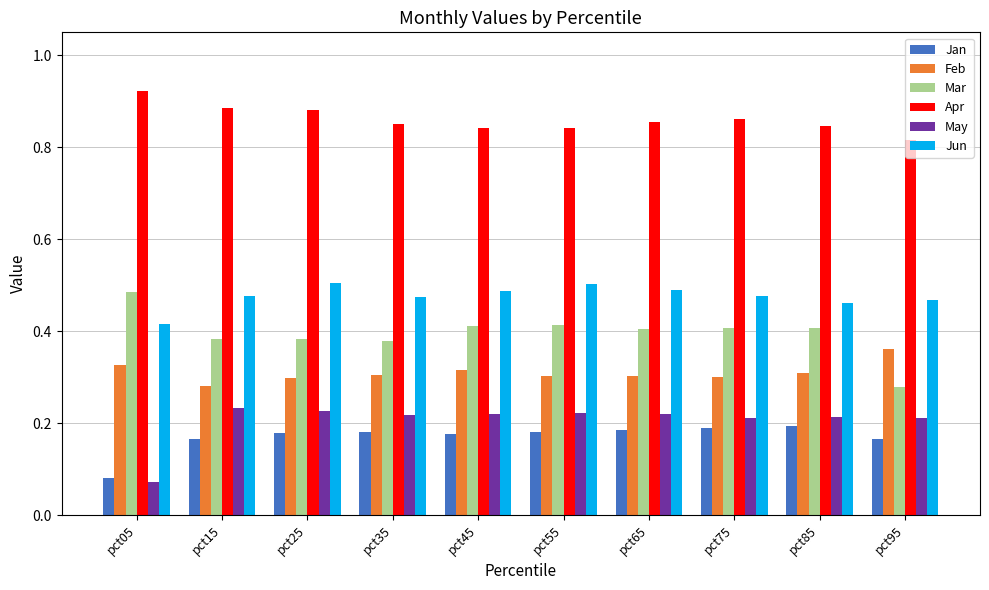

What is the sum of all Jun values?

4.8